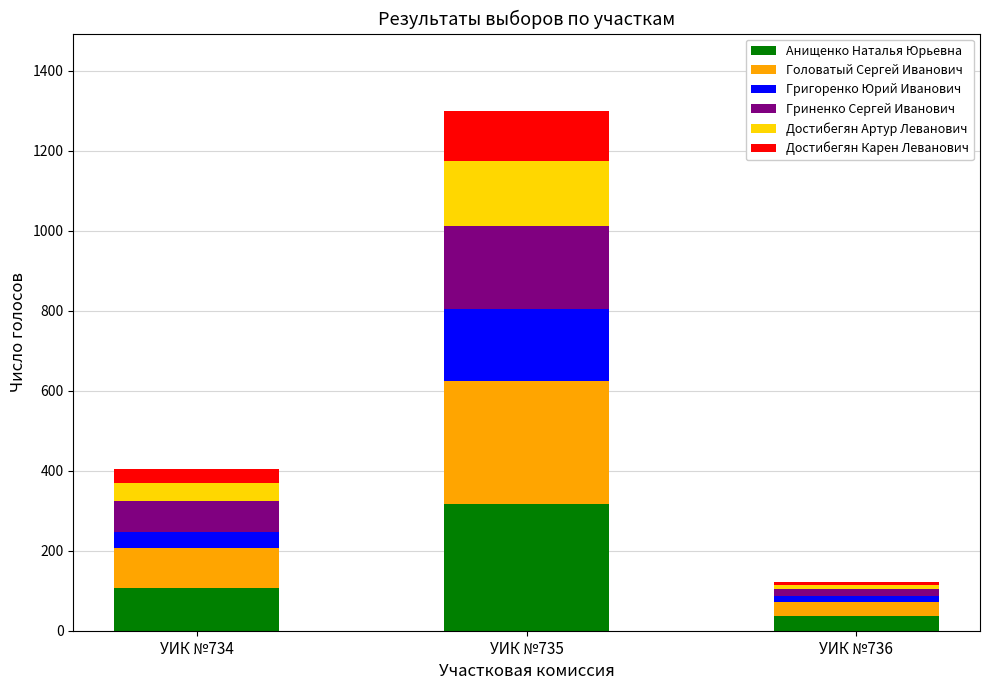

What is the average value of the Анищенко Наталья Юрьевна series?

153